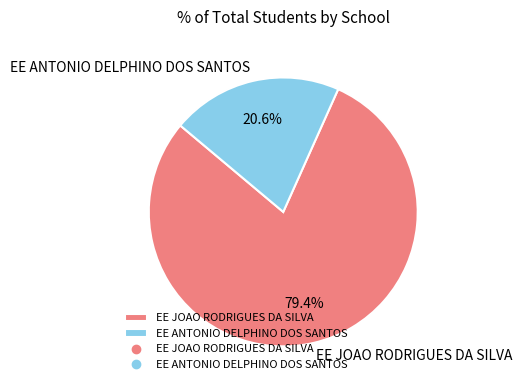

Is EE JOAO RODRIGUES DA SILVA the majority of the pie?

Yes